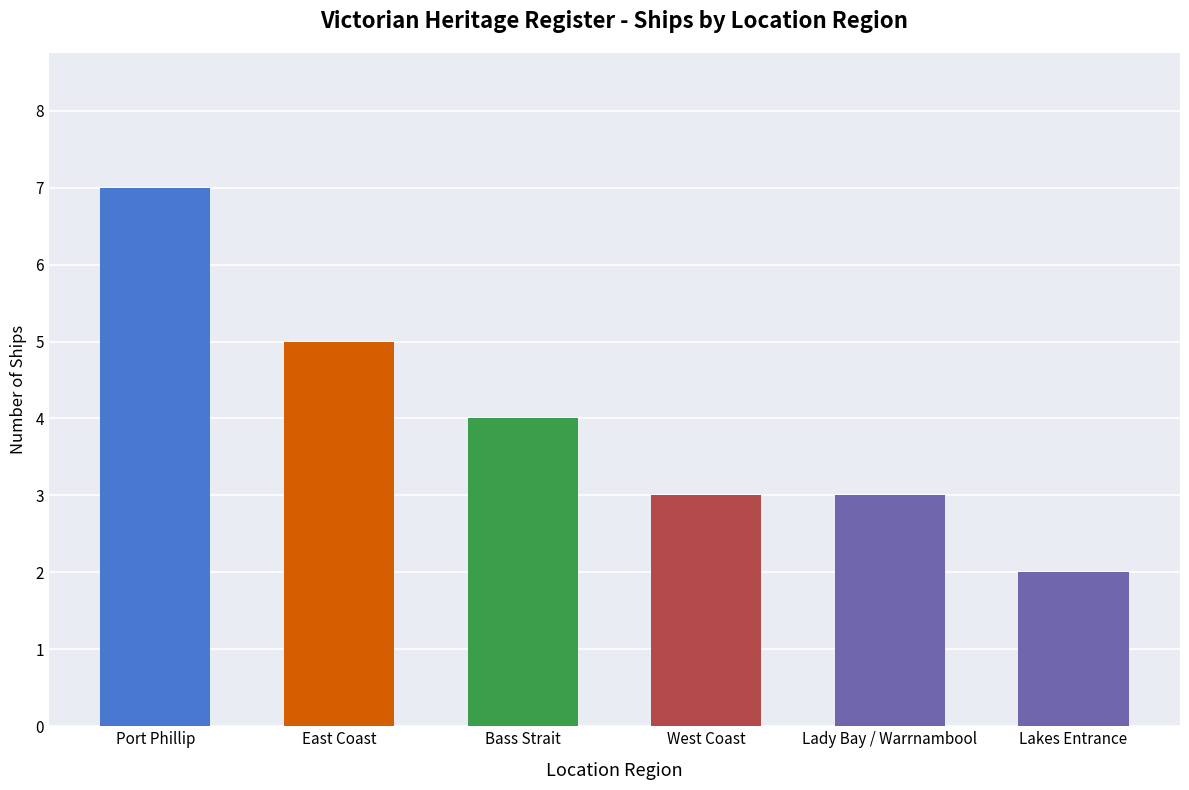

What is the label of the 4th bar from the right?

Bass Strait